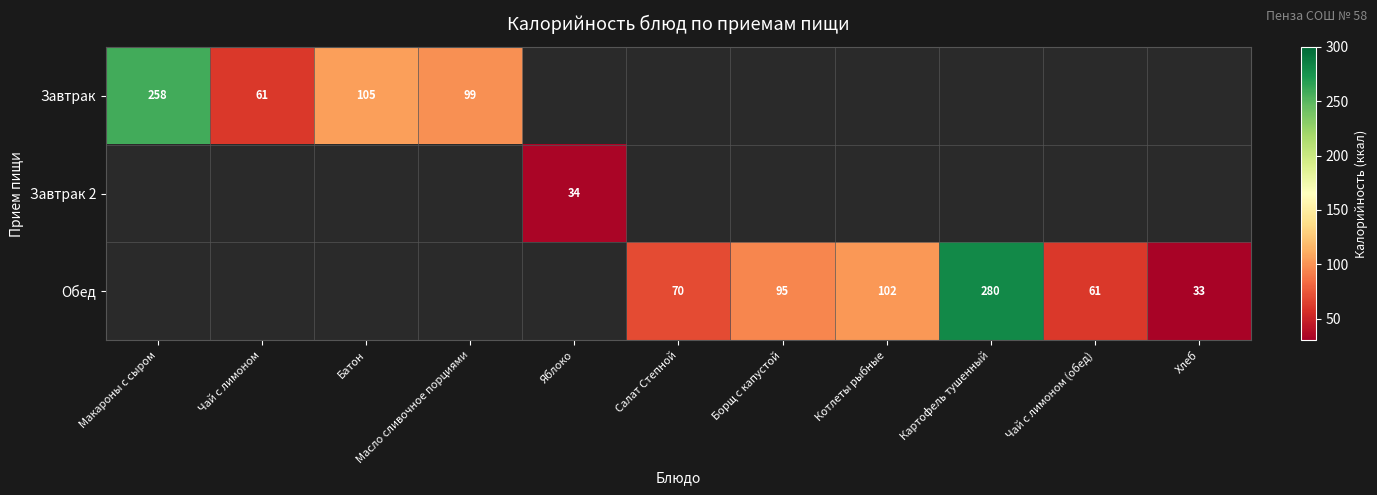

The Обед series shows 109 at Чай с лимоном (обед). True or false?

False